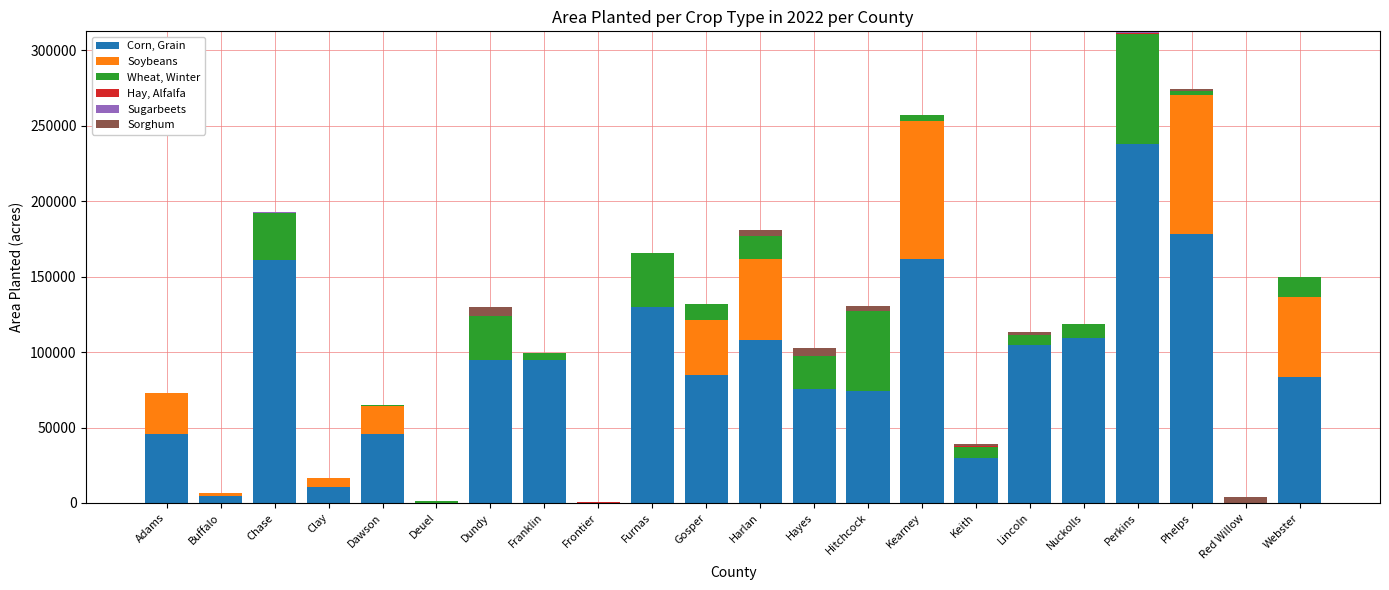

The value of Corn, Grain at Phelps is 49292.8. True or false?

False